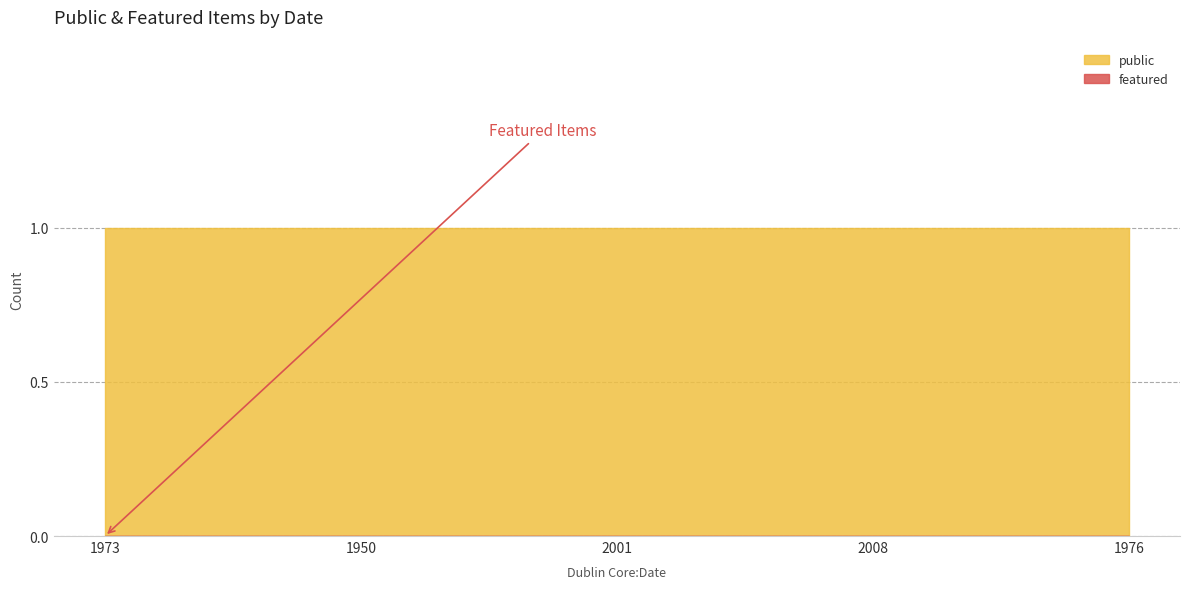

What is the difference between the highest and lowest values at 1973?

1